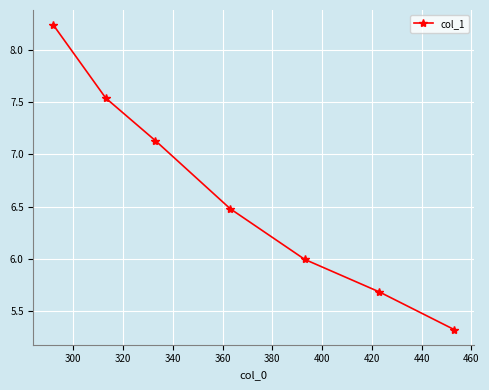

How many distinct data groups are displayed?

1